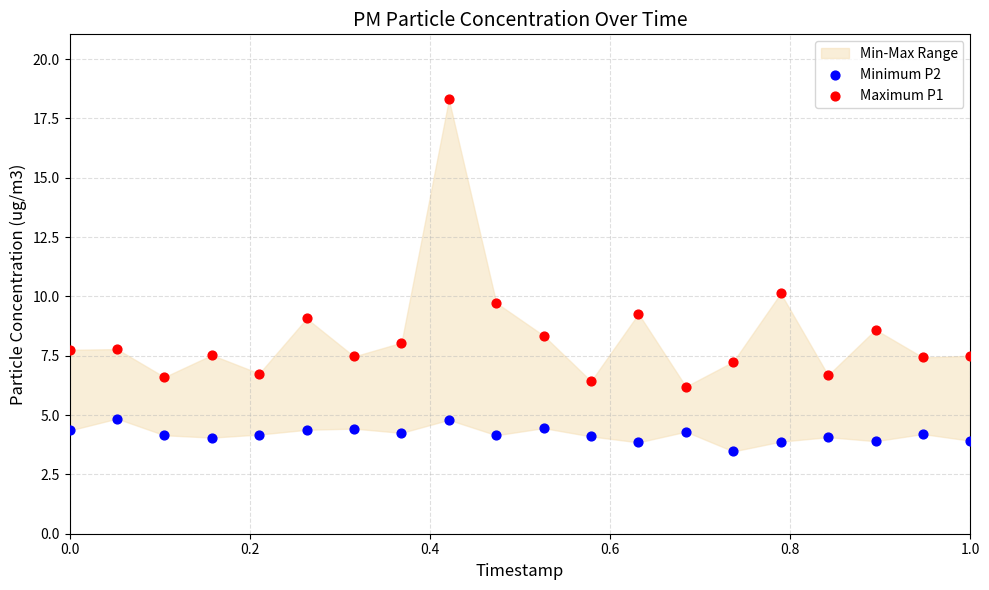

Across all data points, what is the range of X values (max minus min)?

1.0